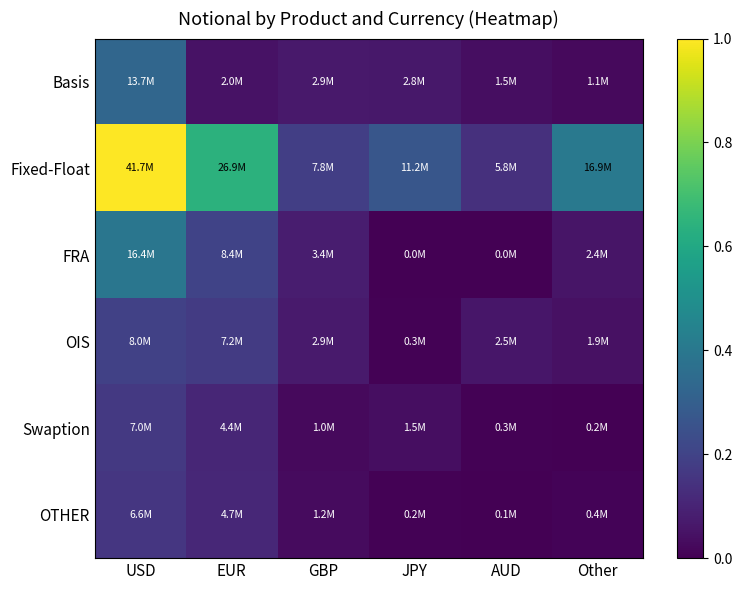

Reading right to left, list all the values displayed in this chart.

Basis: Other=0.0	AUD=0.0	JPY=0.1	GBP=0.1	EUR=0.0	USD=0.3
Fixed-Float: Other=0.4	AUD=0.1	JPY=0.3	GBP=0.2	EUR=0.6	USD=1.0
FRA: Other=0.1	AUD=0.0	JPY=0.0	GBP=0.1	EUR=0.2	USD=0.4
OIS: Other=0.0	AUD=0.1	JPY=0.0	GBP=0.1	EUR=0.2	USD=0.2
Swaption: Other=0.0	AUD=0.0	JPY=0.0	GBP=0.0	EUR=0.1	USD=0.2
OTHER: Other=0.0	AUD=0.0	JPY=0.0	GBP=0.0	EUR=0.1	USD=0.2